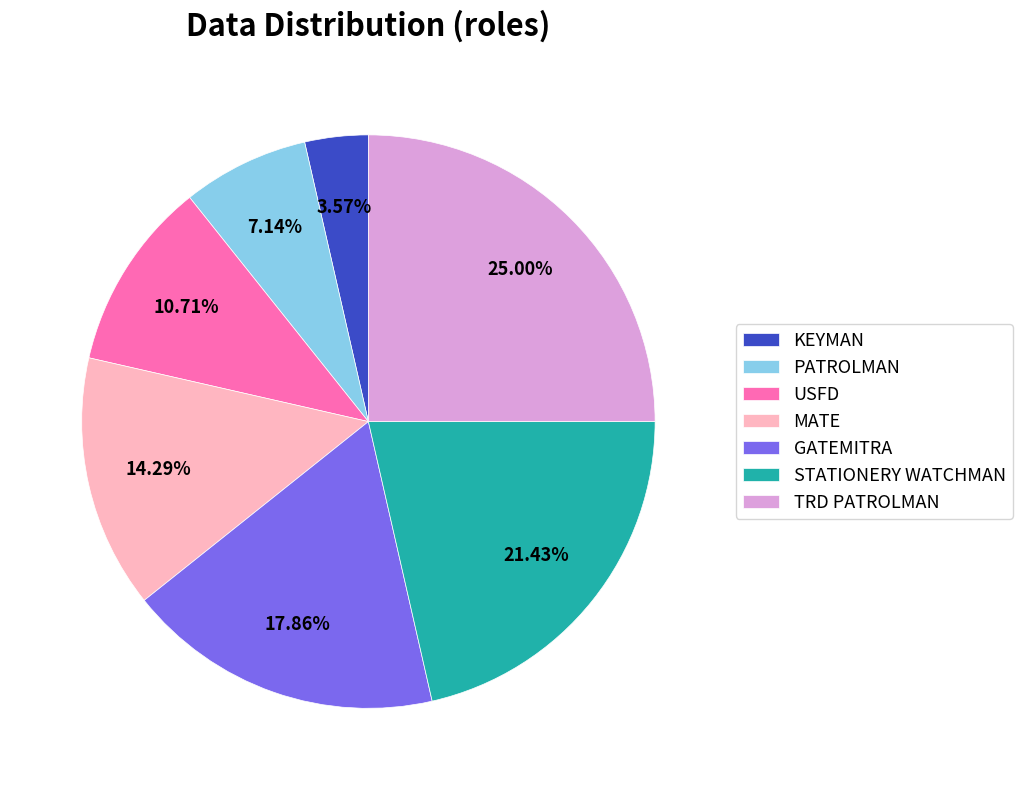

What portion of the pie excludes GATEMITRA?

82.1%